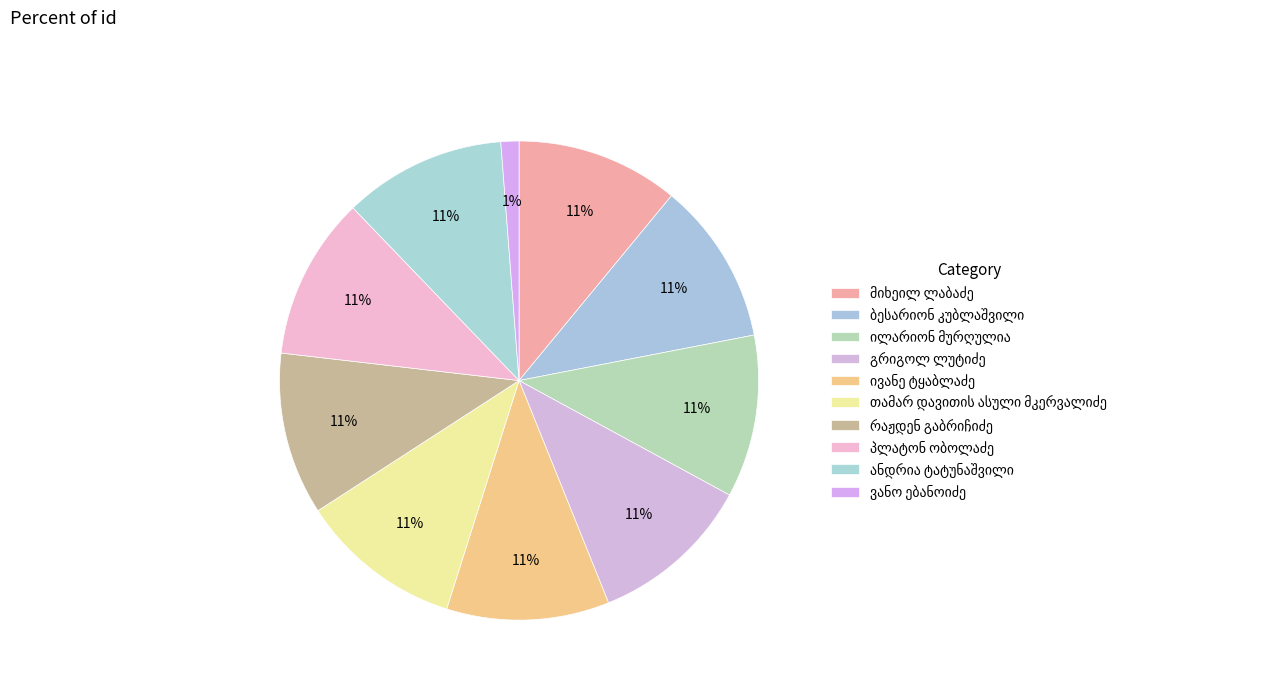

Which has a higher value, ანდრია ტატუნაშვილი or ვანო ებანოიძე?

ანდრია ტატუნაშვილი